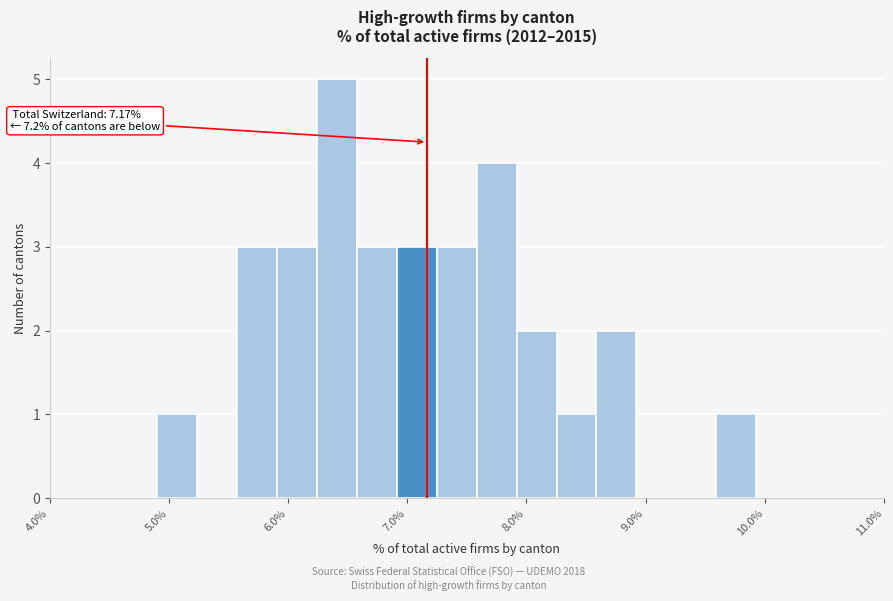

Read against the x-axis, roughly where is the centre of the tallest bar?

6.4